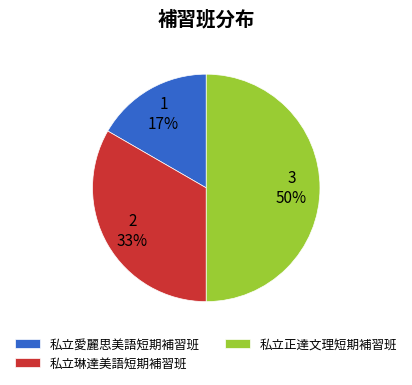

To the nearest percent, what is the combined percentage of 私立愛麗思美語短期補習班 and 私立琳達美語短期補習班?

50%